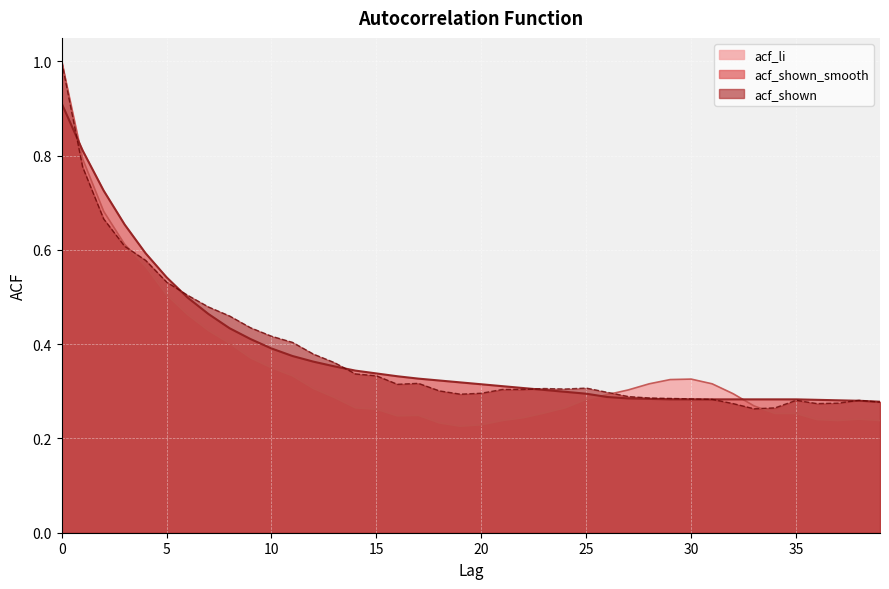

Where is the first local minimum for acf_shown?

16